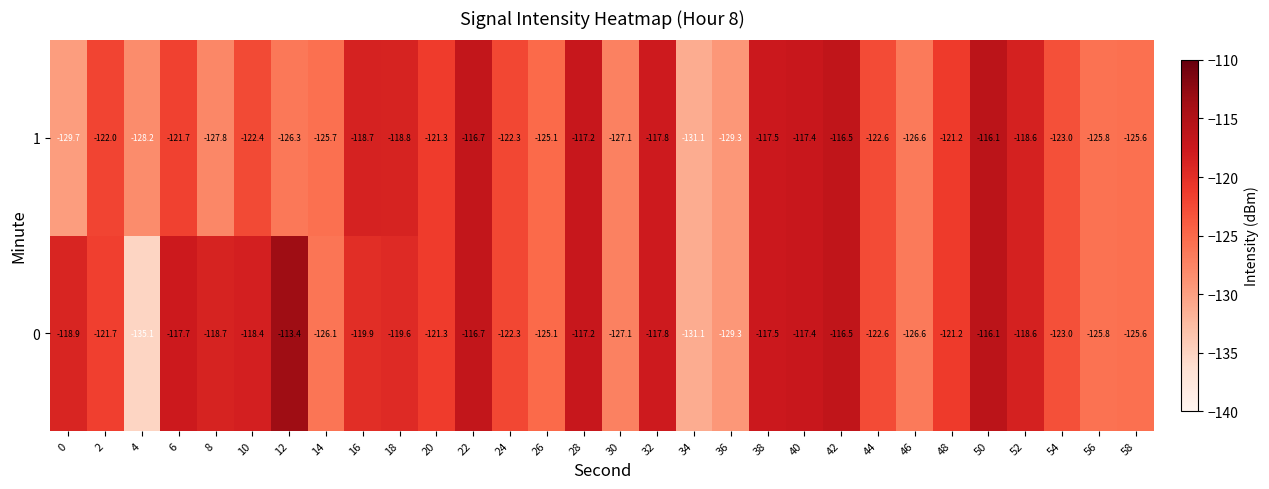

Is it true that 1 equals -165.0 at 28?

False